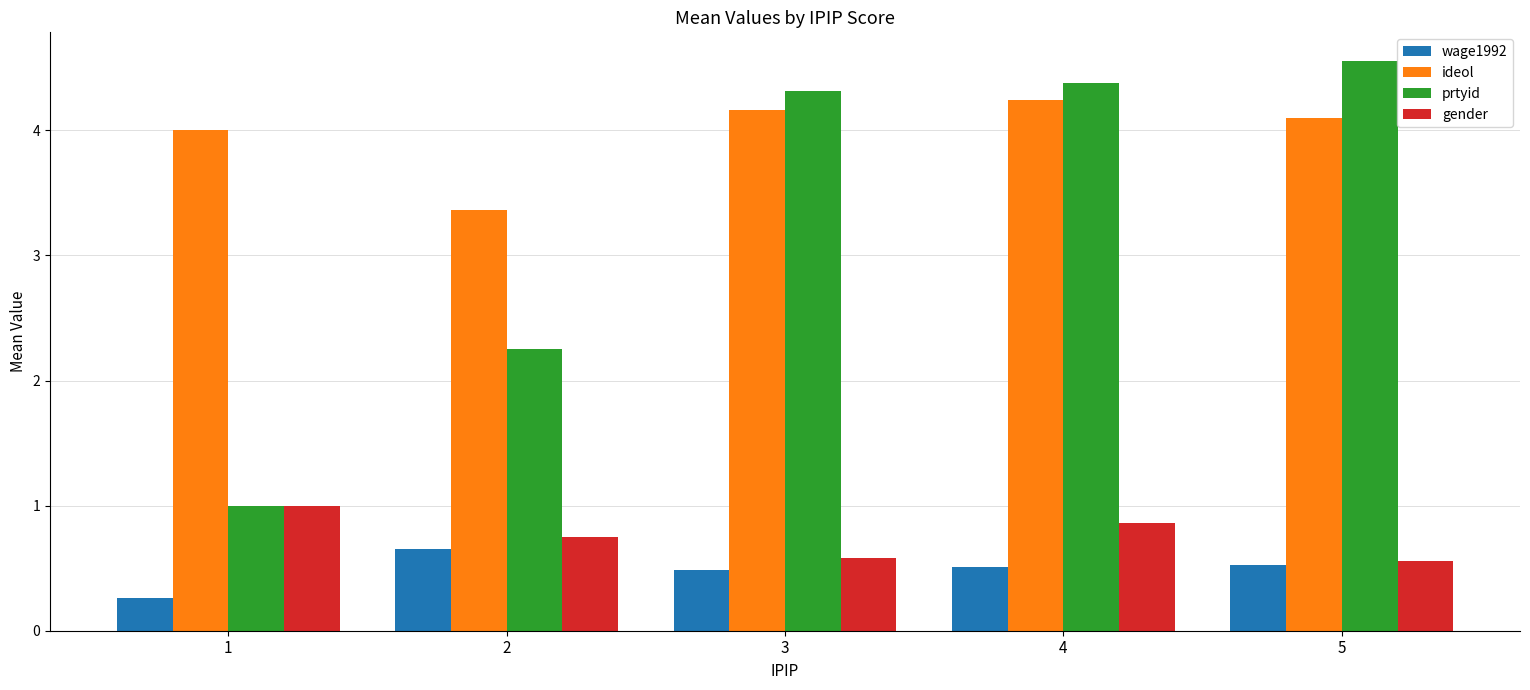

Where is prtyid nearest to the value 2?

2